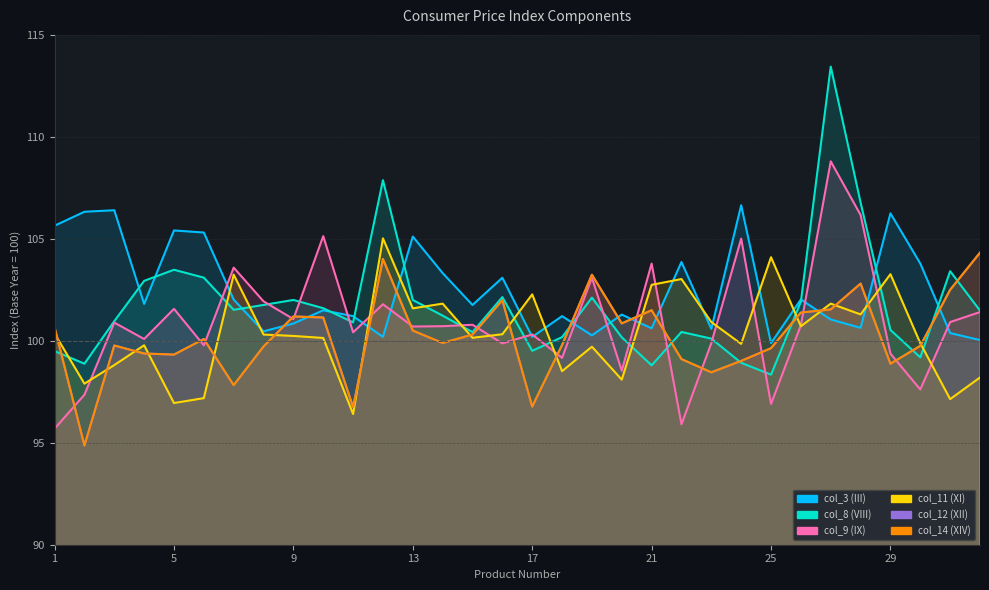

Which series has the largest total across all categories?

col_3 (III)